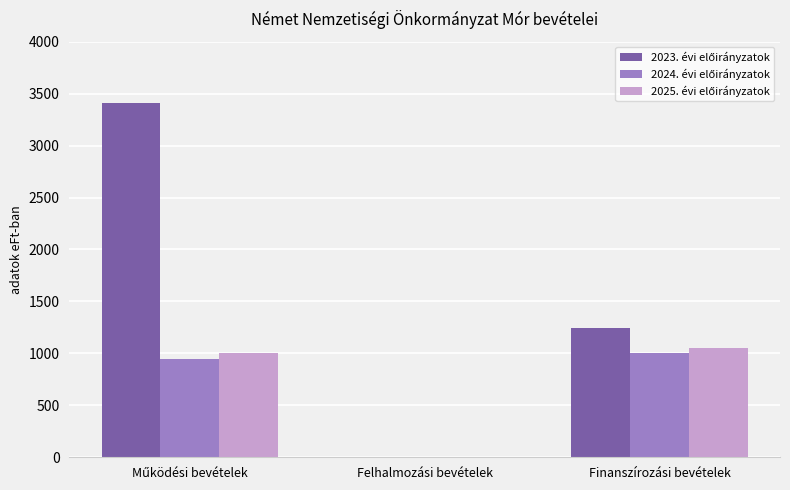

What is the maximum value shown in the chart?

3410